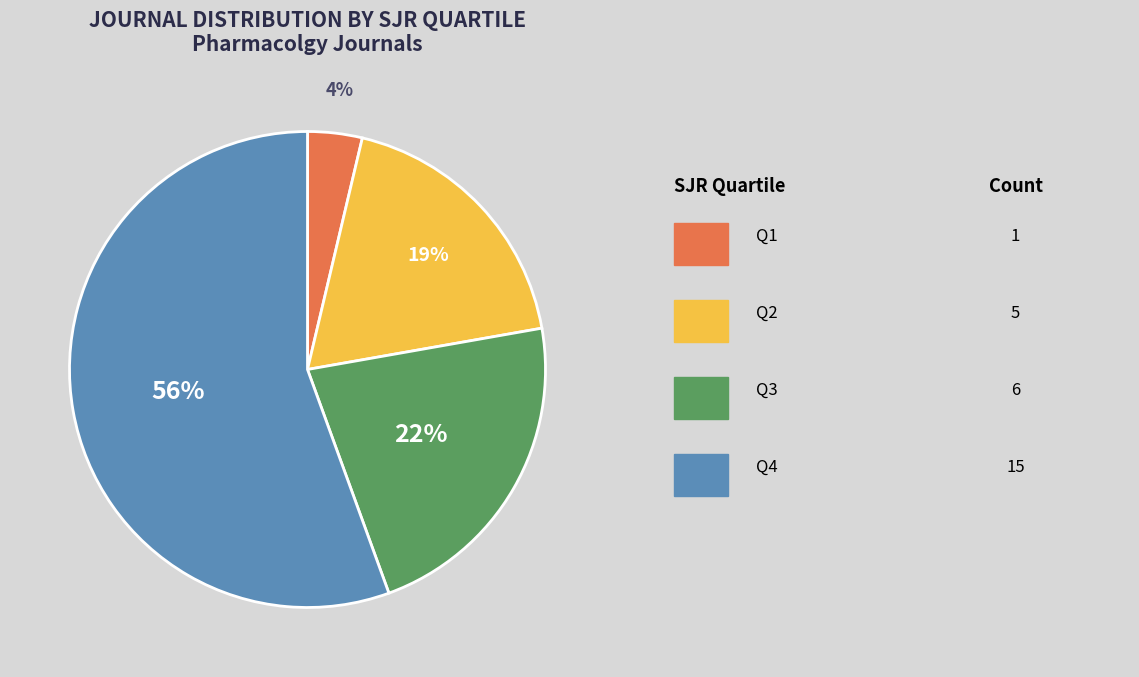

Is there any slice that represents more than half of the pie?

Yes